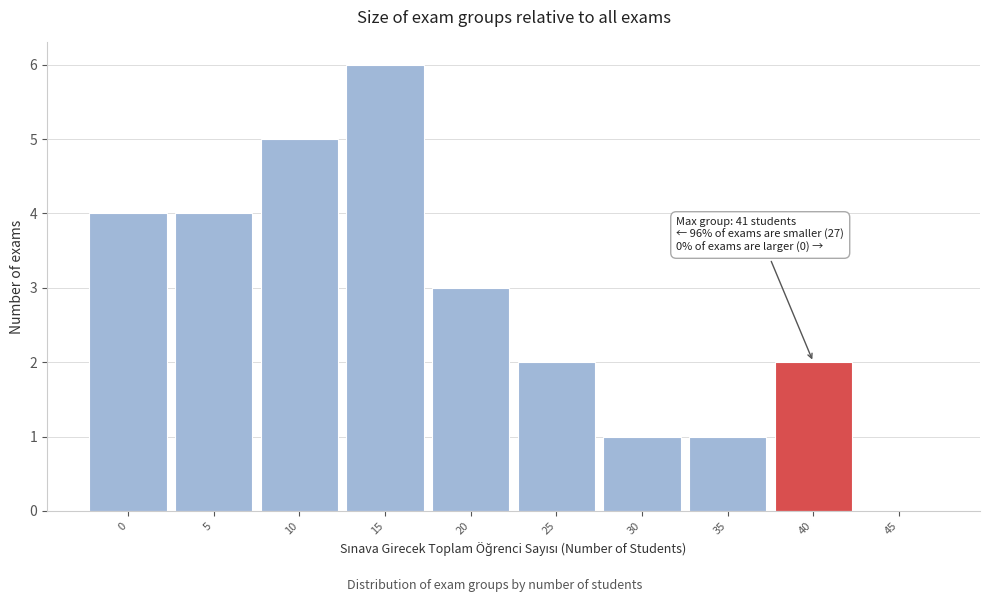

Reading right to left, what are all the values shown in this chart?

45=0	40=2	35=1	30=1	25=2	20=3	15=6	10=5	5=4	0=4